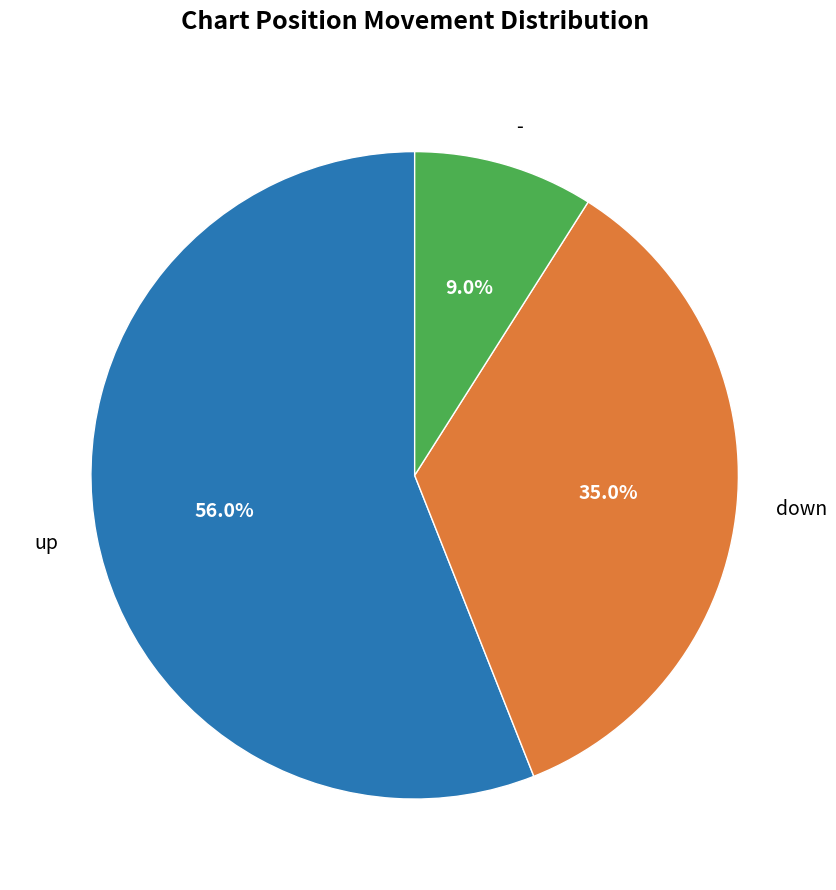

Does up account for over 50% of the chart?

Yes